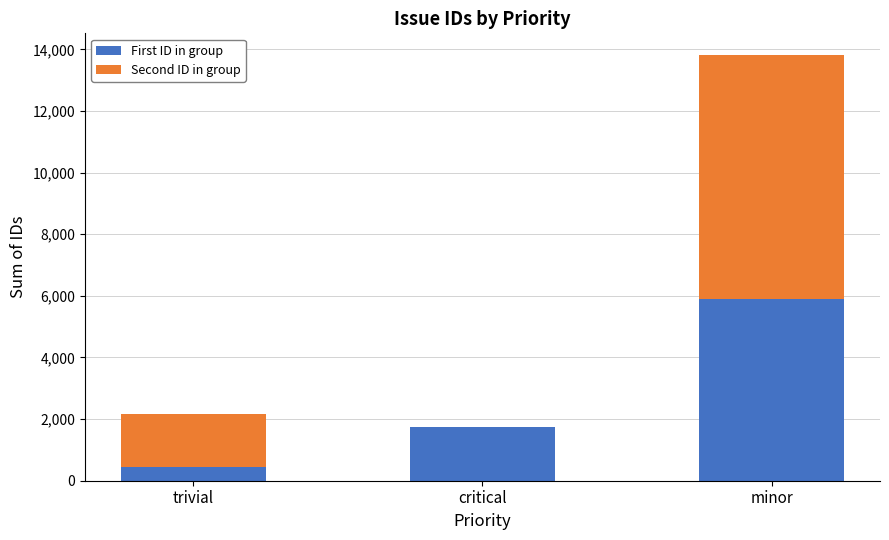

Reading left to right, transcribe the values for First ID in group.

trivial=431	critical=1751	minor=5903